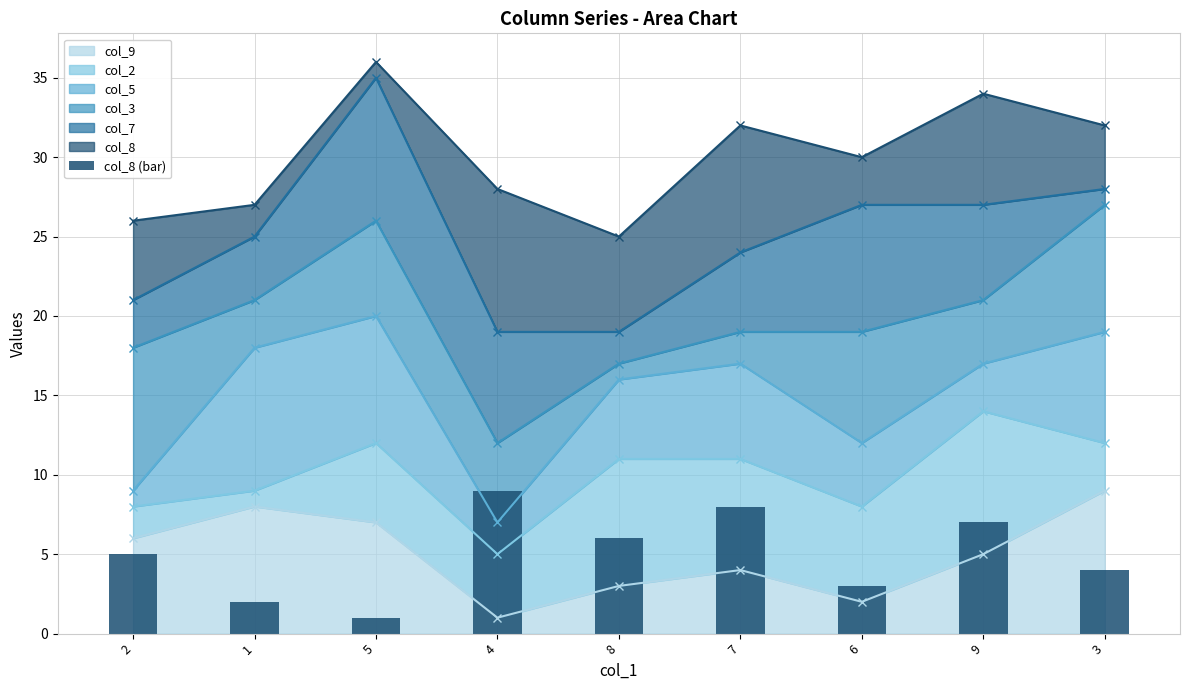

List the labels in order of value, smallest first.

5, 1, 6, 3, 2, 8, 9, 7, 4